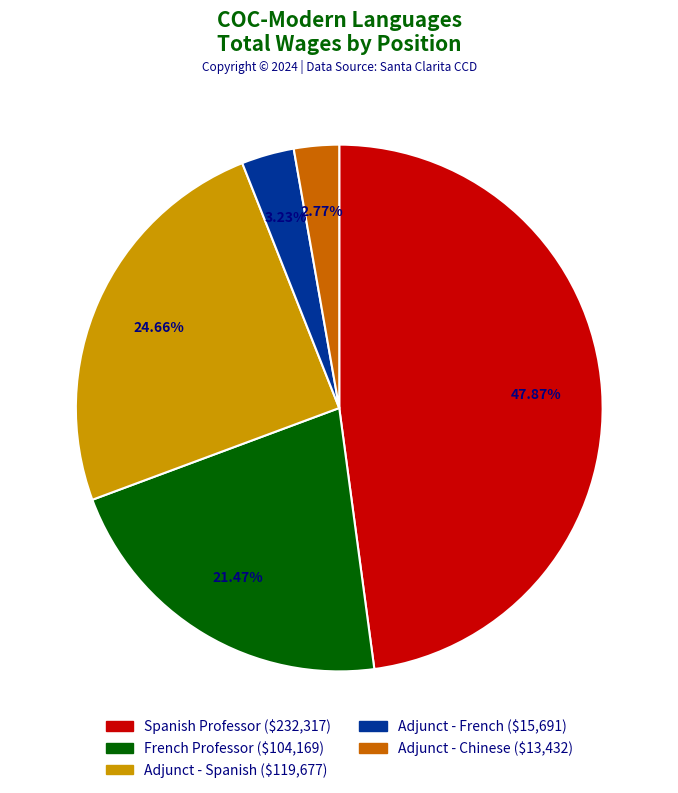

To the nearest percent, what percentage of the pie is Adjunct - Chinese?

3%